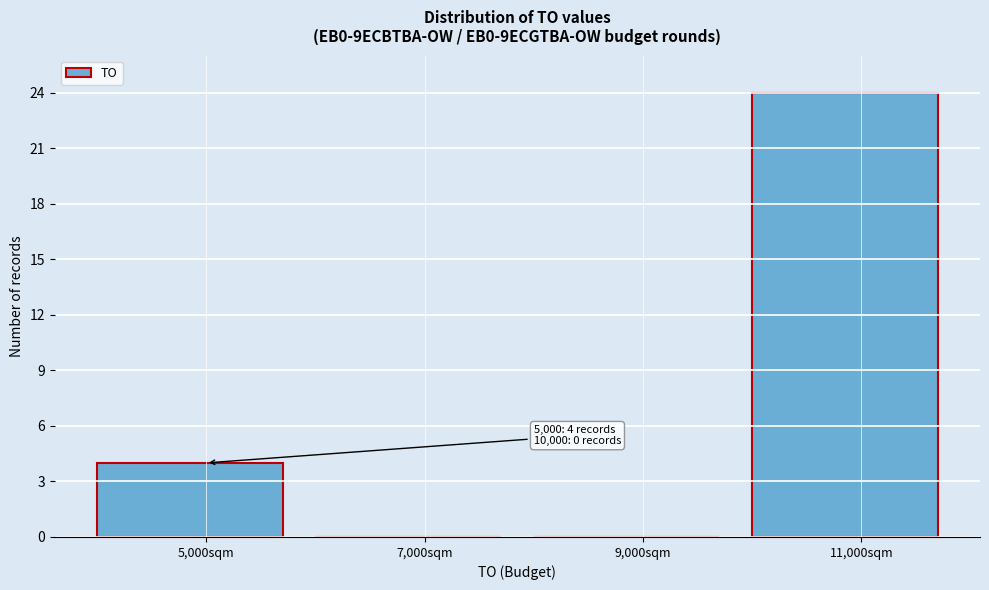

Over which range of the x-axis is the bar tallest?

10000 to 12000